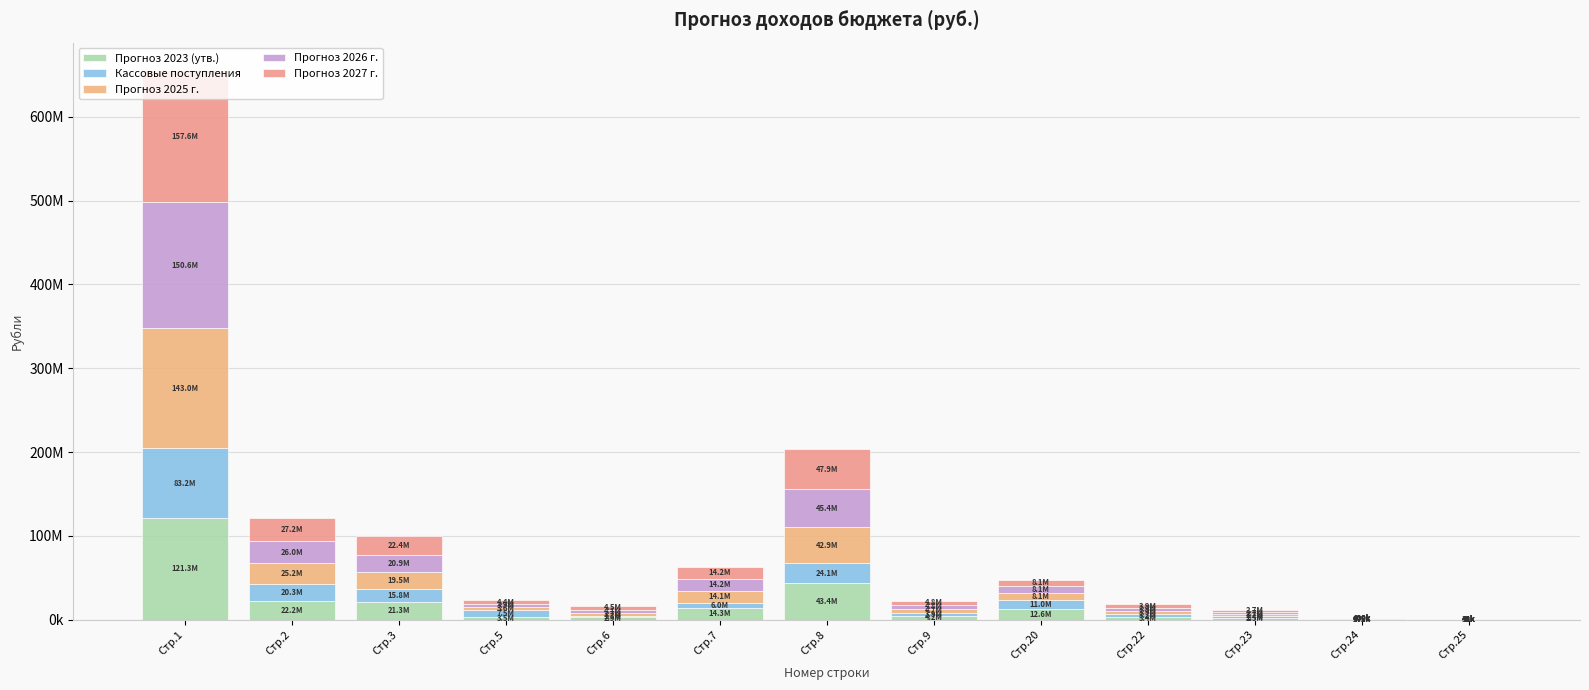

Is it true that Прогноз 2026 г. equals 400104.1 at Стр.24?

True